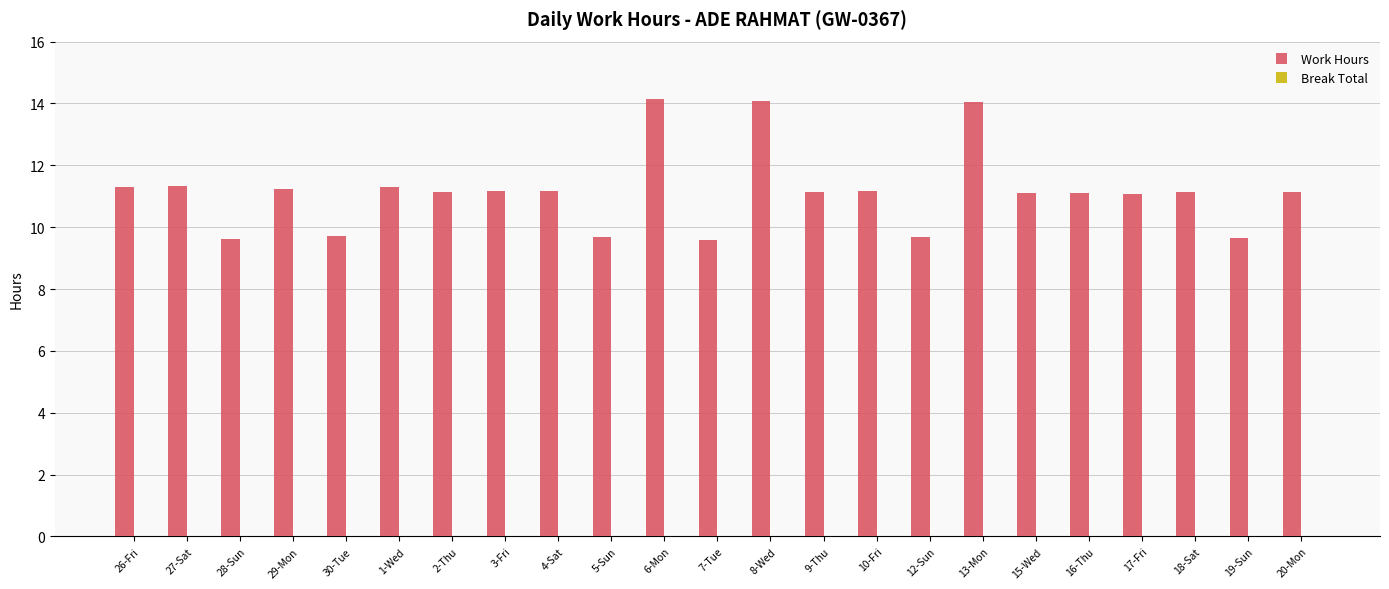

True or false: the data shows 11.3 at 26-Fri.

True